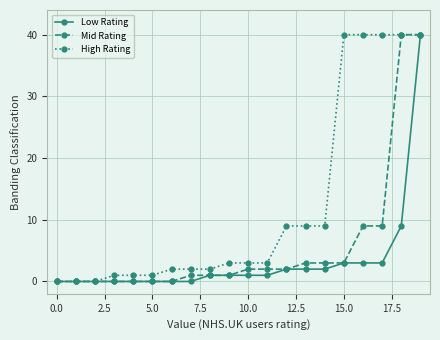

What is the greatest value displayed?

40